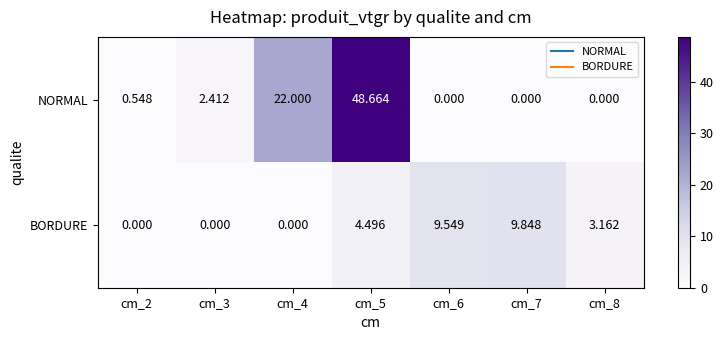

List the series in order of their peak value, lowest first.

BORDURE, NORMAL